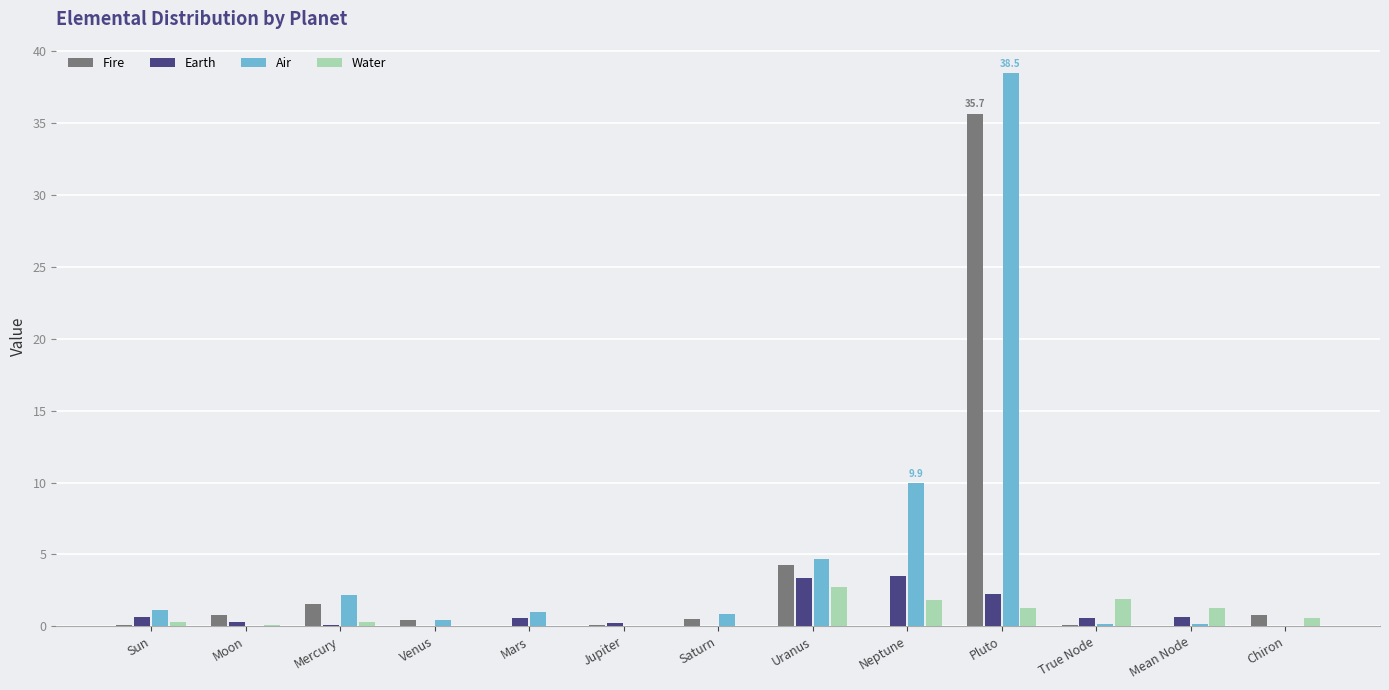

Is it true that Fire equals 1.6 at Mercury?

True